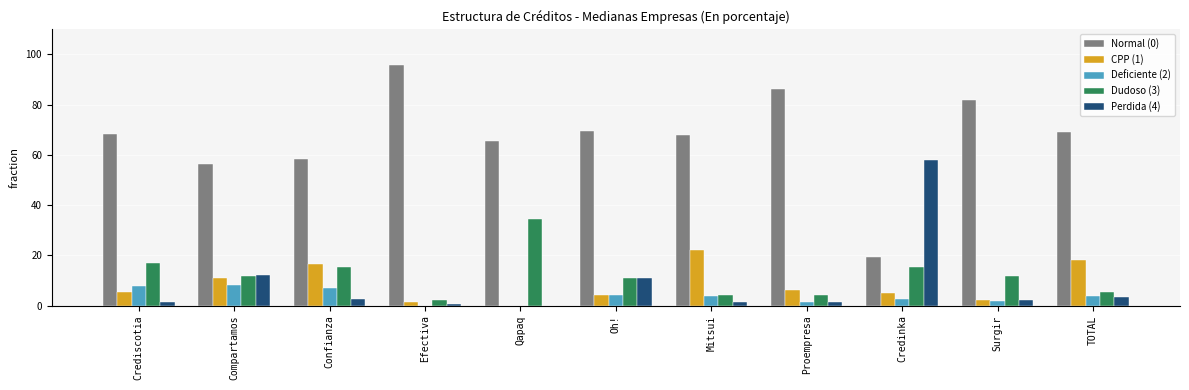

How many values in CPP (1) are above zero?

10